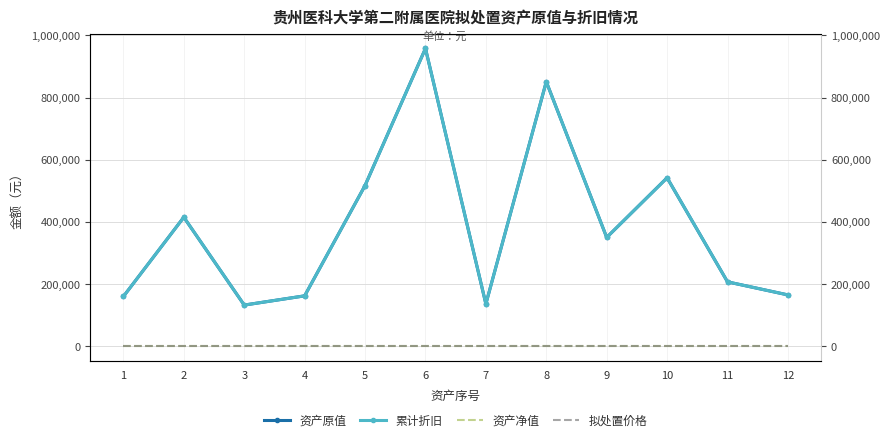

What is the difference between the maximum and minimum values in the 累计折旧 series?

825693